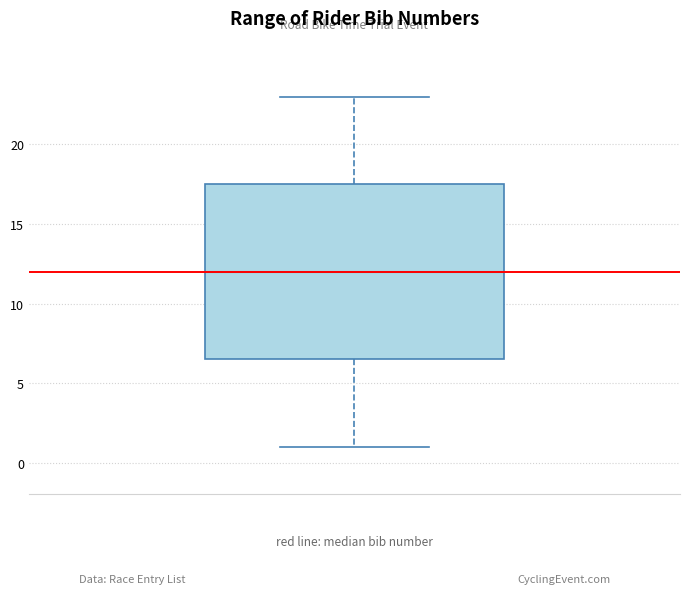

Read this box plot against the y-axis: the position of the median line, the range covered by the box, and the ends of both whiskers. The values are not printed on the chart, so give them approximately, as read against the axis.

median 12.0, box 6.5 to 17.5, whiskers 1.0 to 23.0